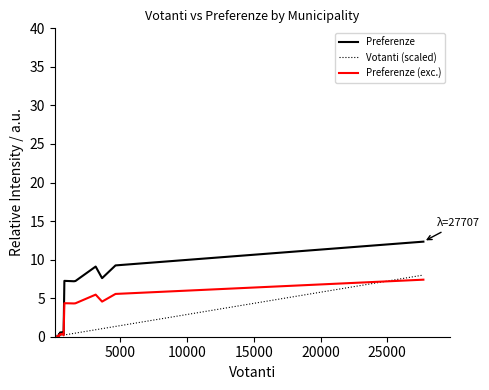

Rank the series by their average value, from lowest to highest.

Votanti (scaled), Preferenze (exc.), Preferenze